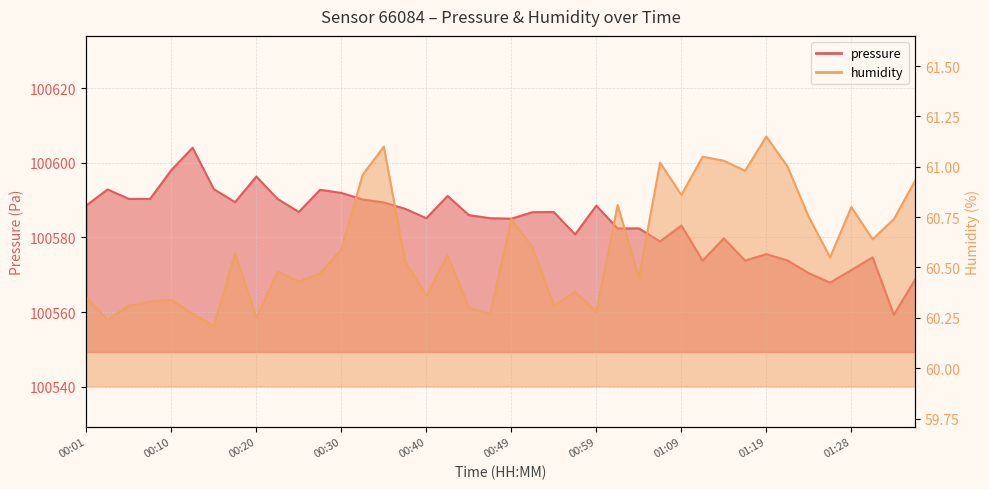

How many distinct data groups are displayed?

2